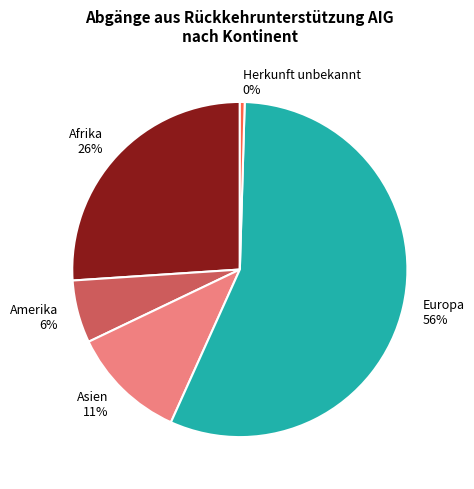

The Asien 11% slice represents 1% of the pie. True or false?

False